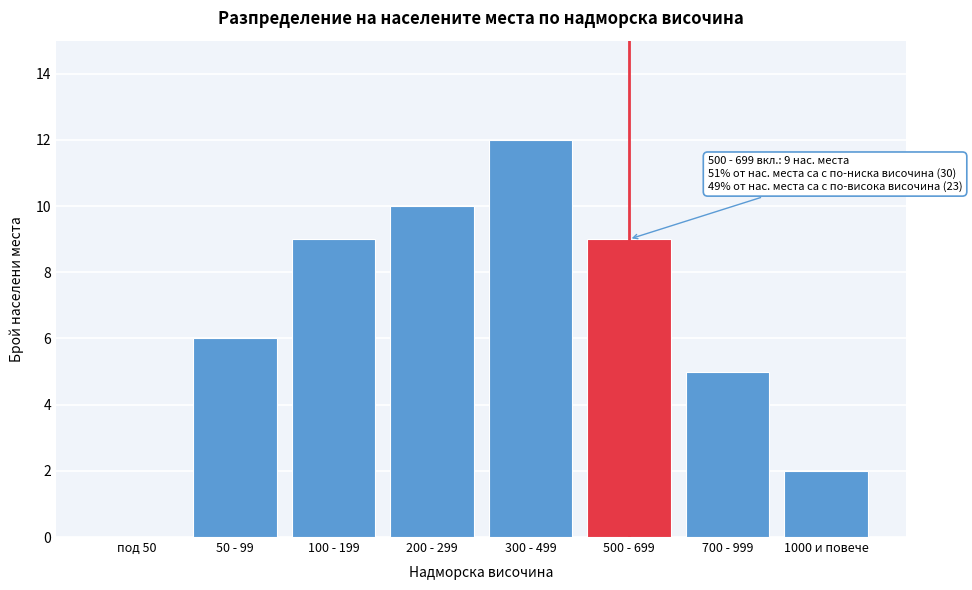

Reading right to left, what are all the values shown in this chart?

1000 и повече=2	700 - 999=5	500 - 699=9	300 - 499=12	200 - 299=10	100 - 199=9	50 - 99=6	под 50=0